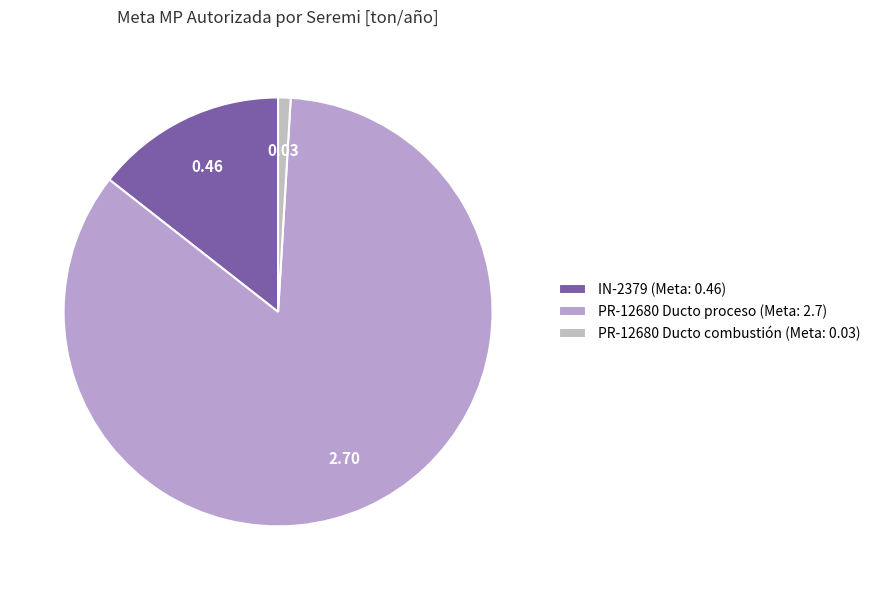

How many segments does this pie chart have?

3